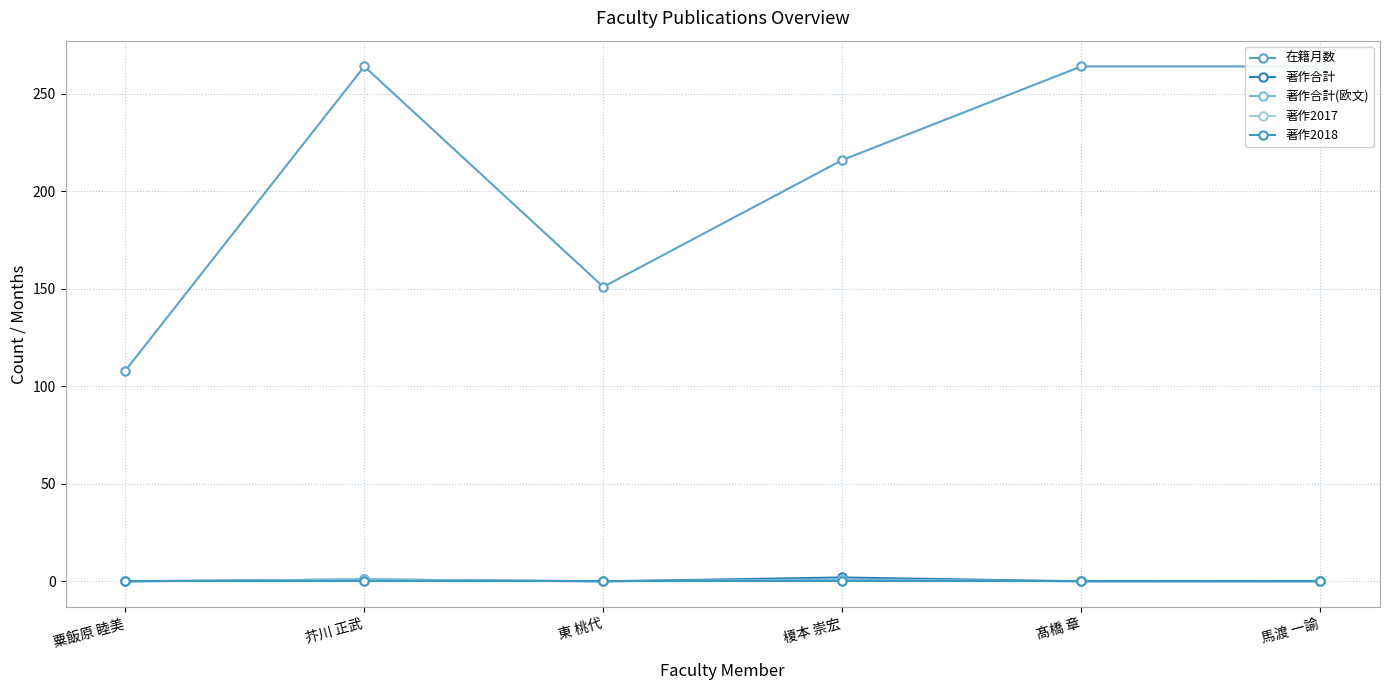

Reading right to left, what are all the values shown in this chart?

在籍月数: 馬渡 一諭=264	髙橋 章=264	榎本 崇宏=216	東 桃代=151	芥川 正武=264	粟飯原 睦美=108
著作合計: 馬渡 一諭=0	髙橋 章=0	榎本 崇宏=2	東 桃代=0	芥川 正武=1	粟飯原 睦美=0
著作合計(欧文): 馬渡 一諭=0	髙橋 章=0	榎本 崇宏=1	東 桃代=0	芥川 正武=1	粟飯原 睦美=0
著作2017: 馬渡 一諭=0	髙橋 章=0	榎本 崇宏=0	東 桃代=0	芥川 正武=0	粟飯原 睦美=0
著作2018: 馬渡 一諭=0	髙橋 章=0	榎本 崇宏=0	東 桃代=0	芥川 正武=0	粟飯原 睦美=0